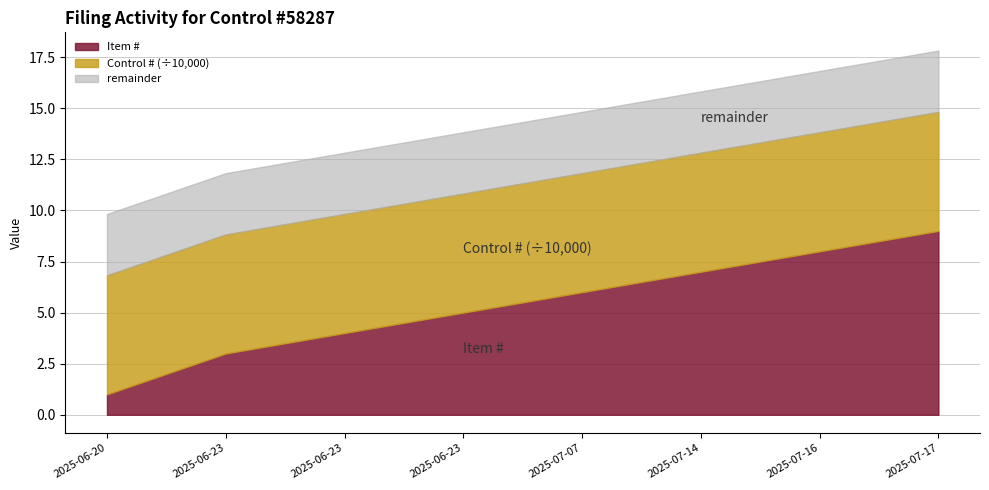

True or false: the data has more than 0 interior local peaks.

False